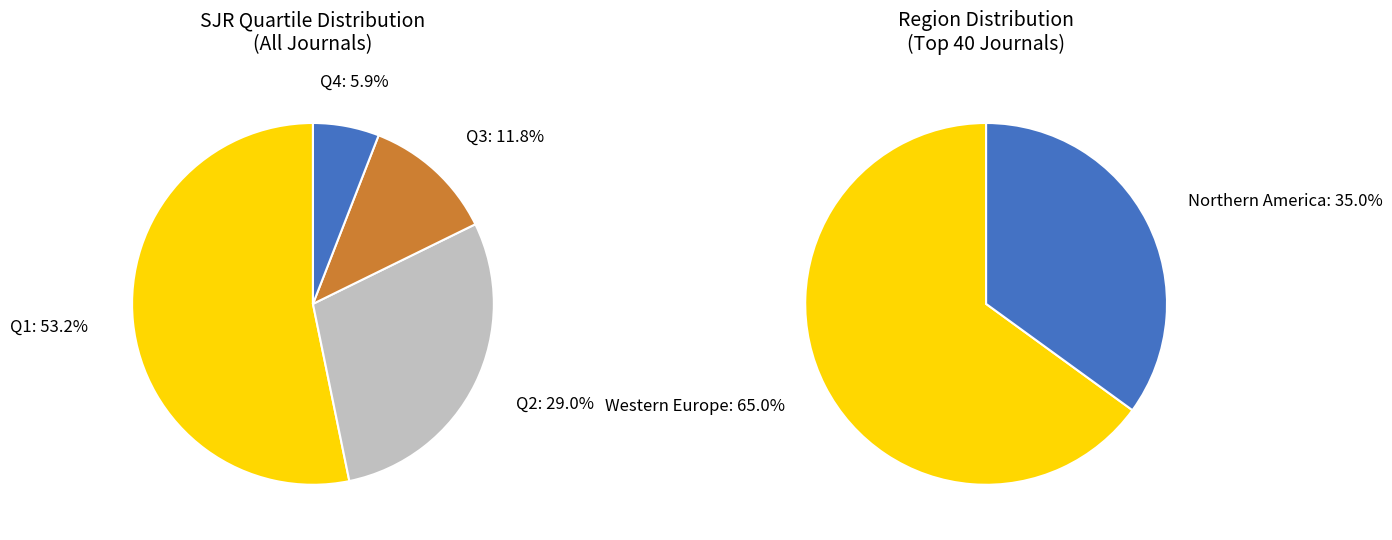

To the nearest percent, what percentage of the pie is Q3?

12%